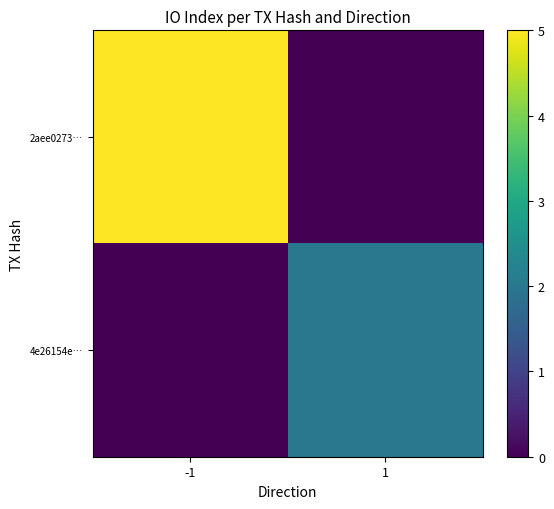

How many categories are shown in the chart?

2